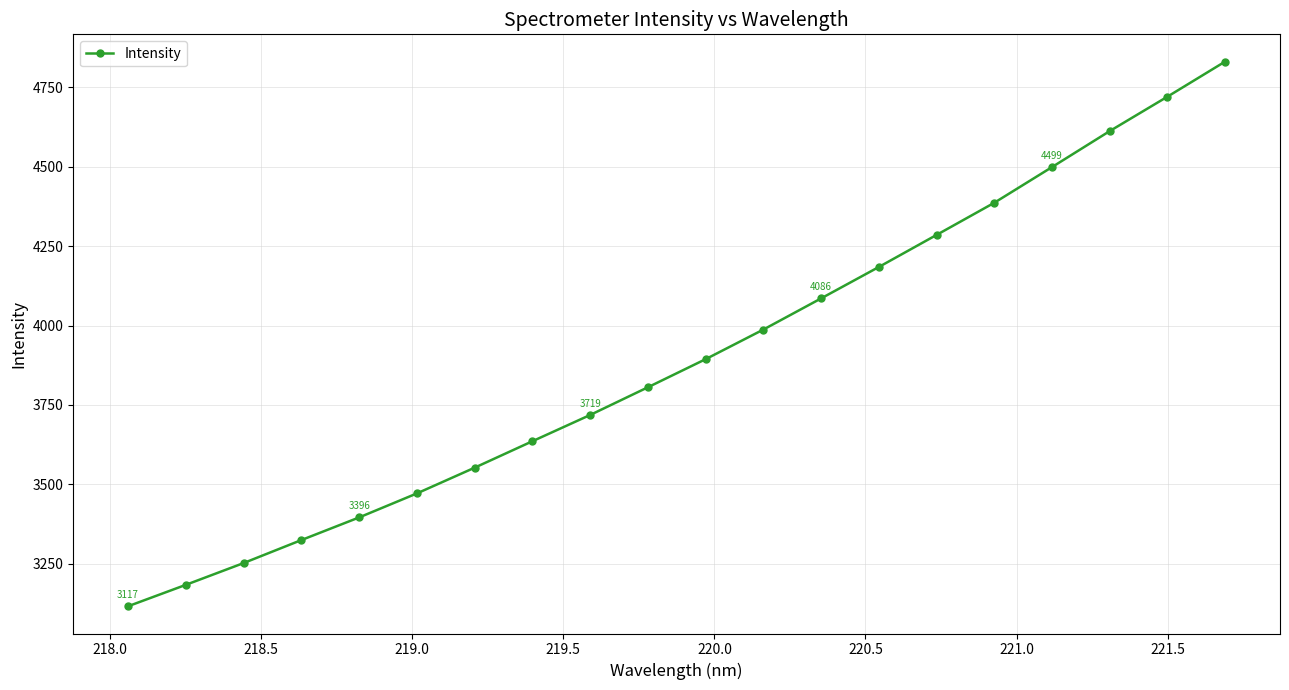

What is the difference between the second highest and second lowest values?

1536.3